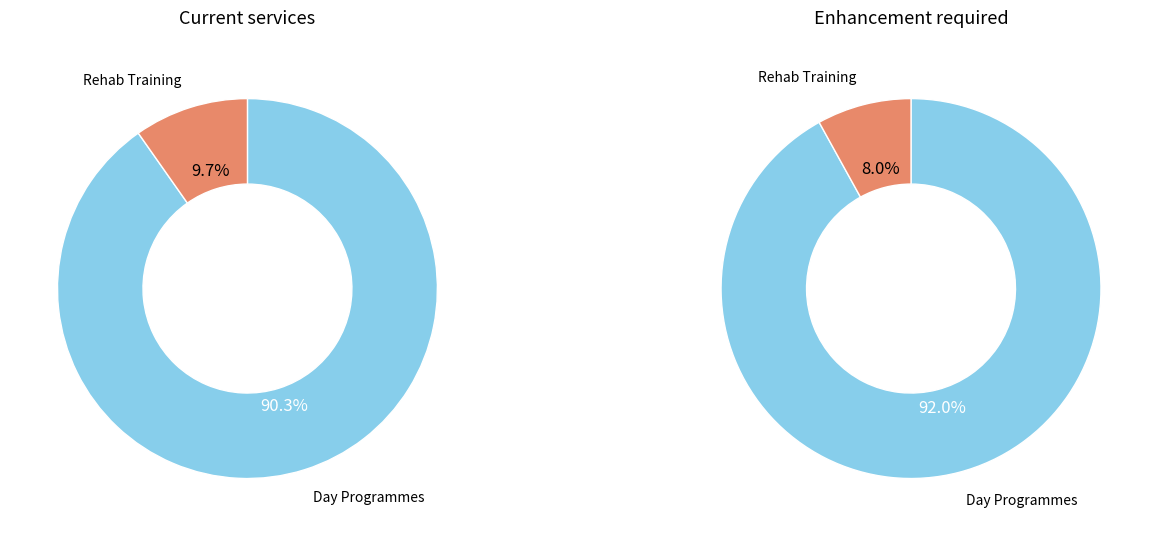

To the nearest percent, what is the combined percentage of Adults accessing day programmes and Adults accessing rehabilitative training?

100%